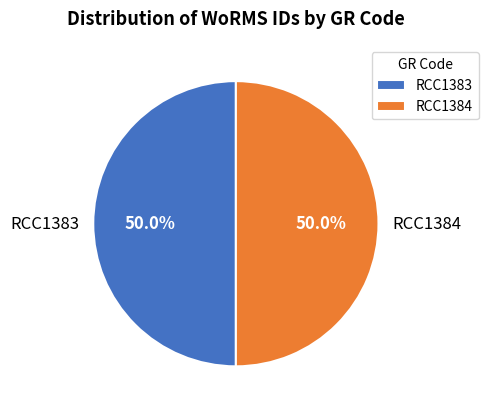

What percentage do RCC1383 and RCC1384 together represent?

100.0%